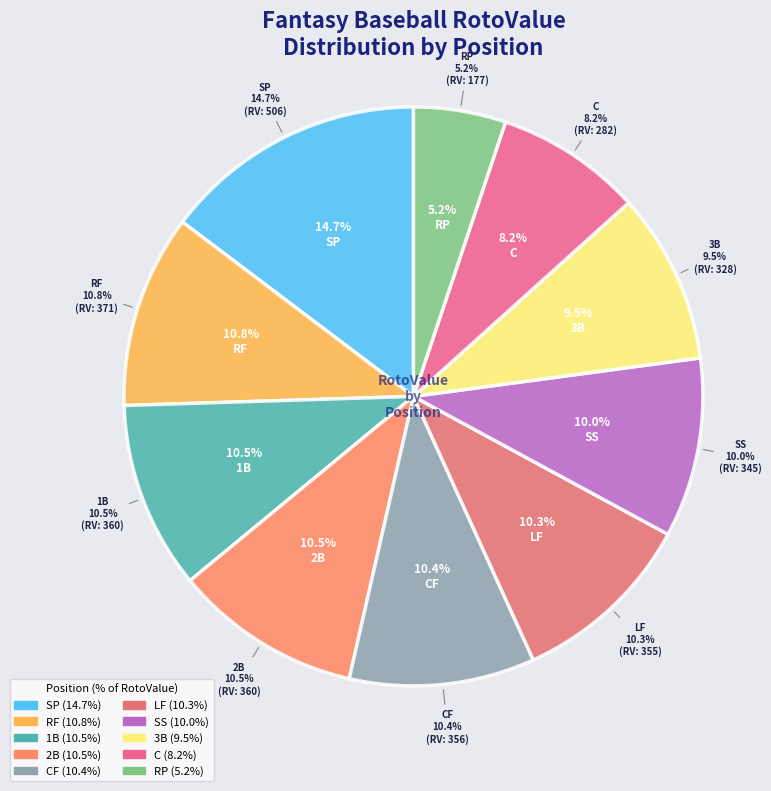

What percentage is NOT represented by LF?

89.7%